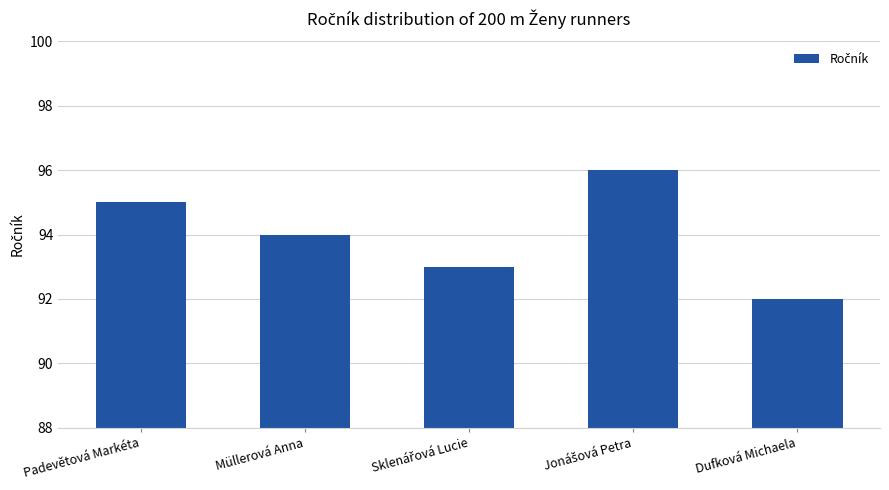

Which has a higher value, Müllerová Anna or Dufková Michaela?

Müllerová Anna